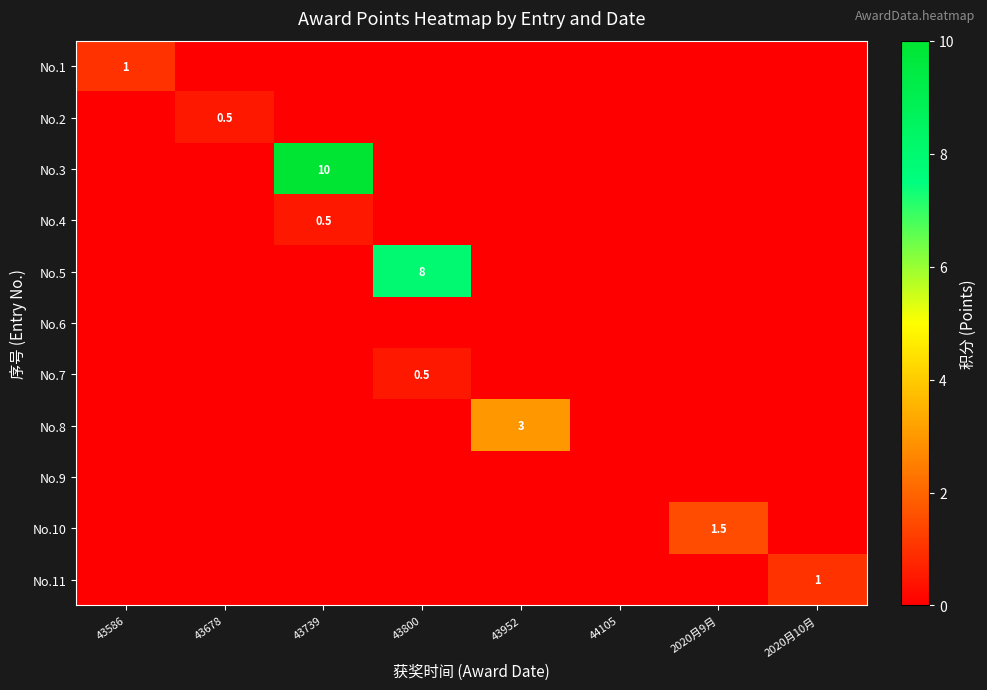

The value of No.5 at 43800 is 8.0. True or false?

True